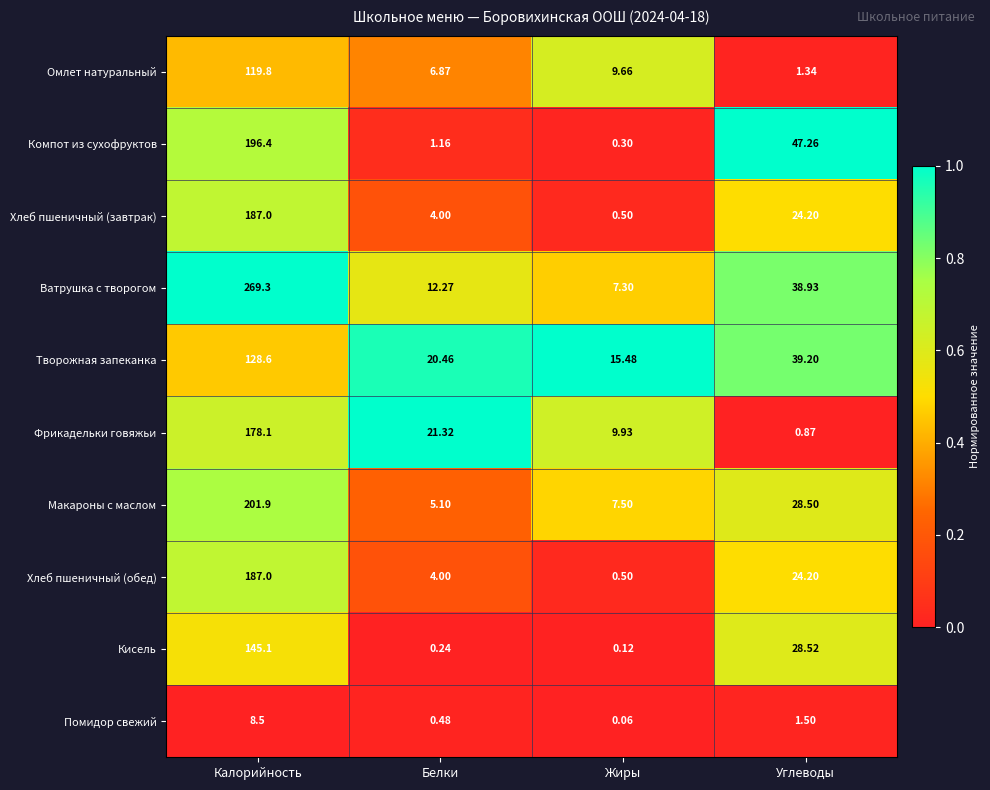

Between Белки and Жиры, which series saw the biggest shift?

Фрикадельки говяжьи